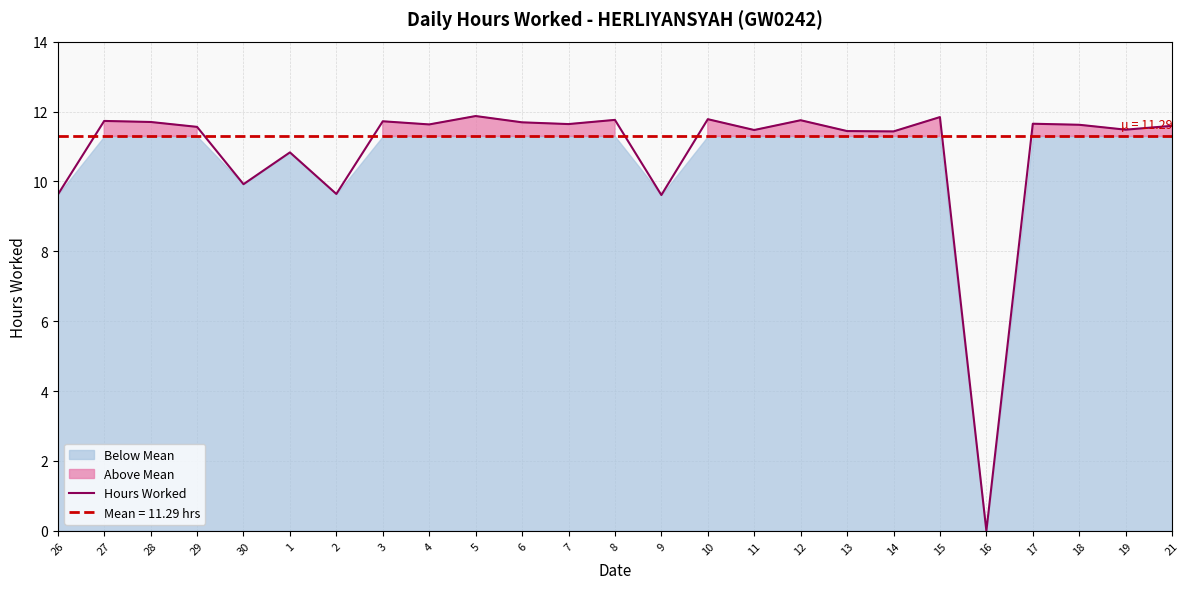

Reading left to right, list all the values displayed in this chart.

9.6	11.7	11.7	11.6	9.9	10.8	9.6	11.7	11.6	11.9	11.7	11.6	11.8	9.6	11.8	11.5	11.8	11.4	11.4	11.8	0.0	11.7	11.6	11.5	11.6